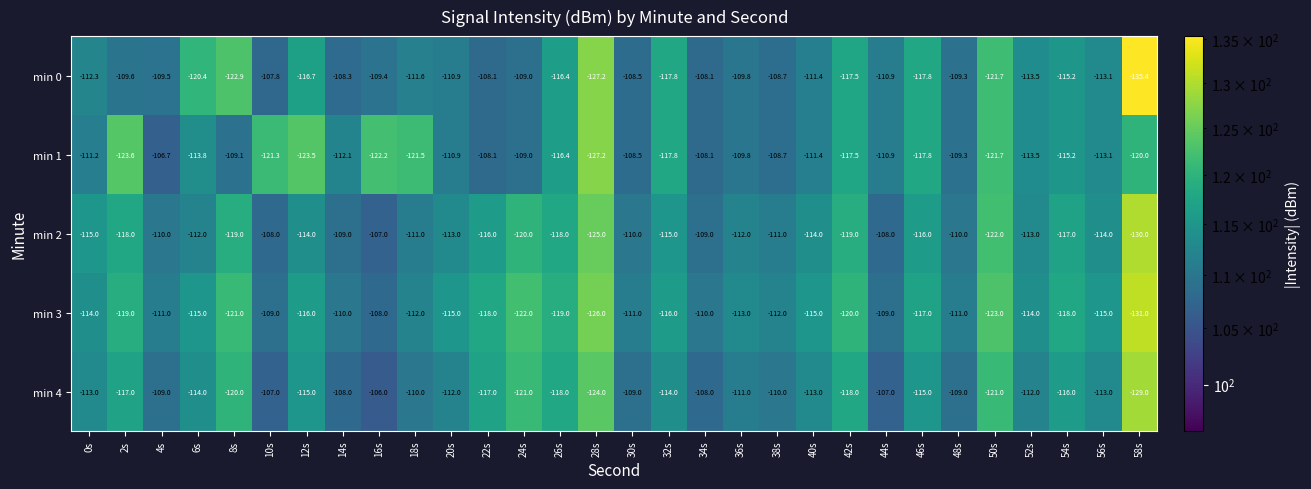

Rank the series by their maximum value, from highest to lowest.

min 4, min 1, min 2, min 0, min 3